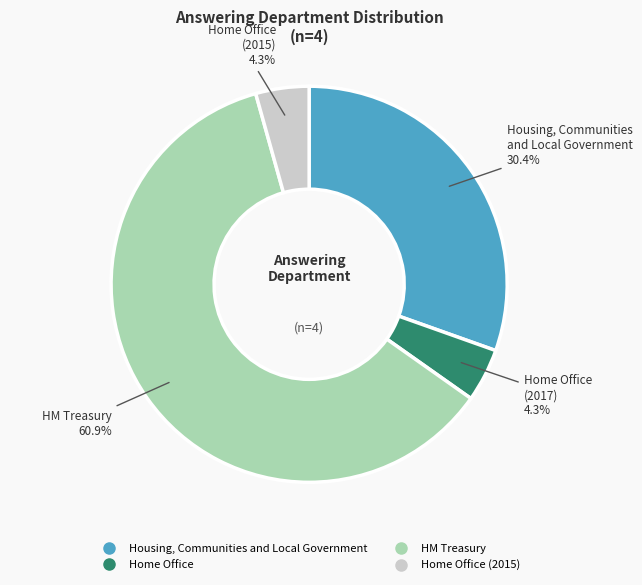

Does any single category account for the majority?

Yes